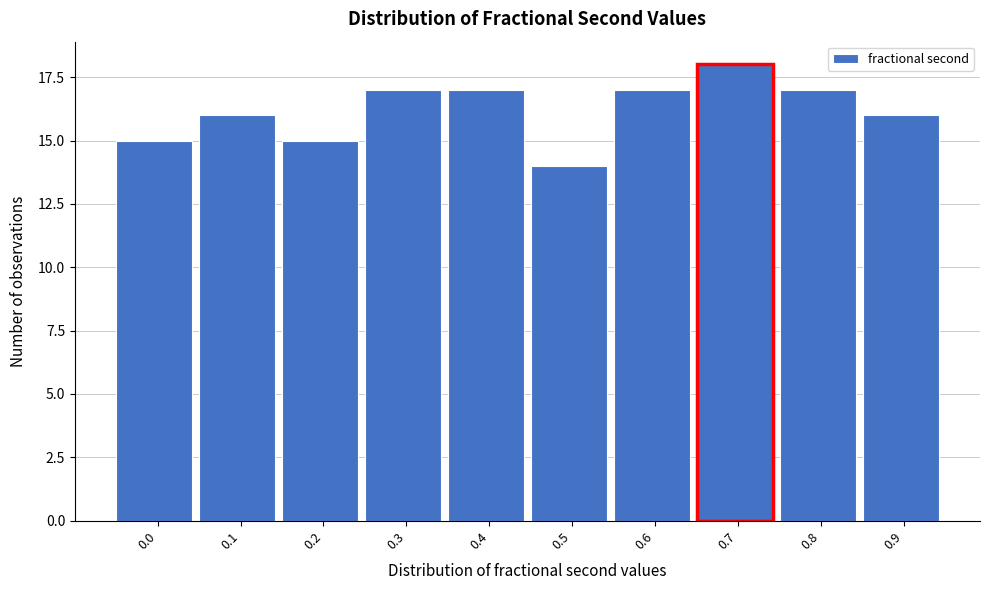

Reading right to left, transcribe all the data shown in this chart.

0.9=16	0.8=17	0.7=18	0.6=17	0.5=14	0.4=17	0.3=17	0.2=15	0.1=16	0.0=15